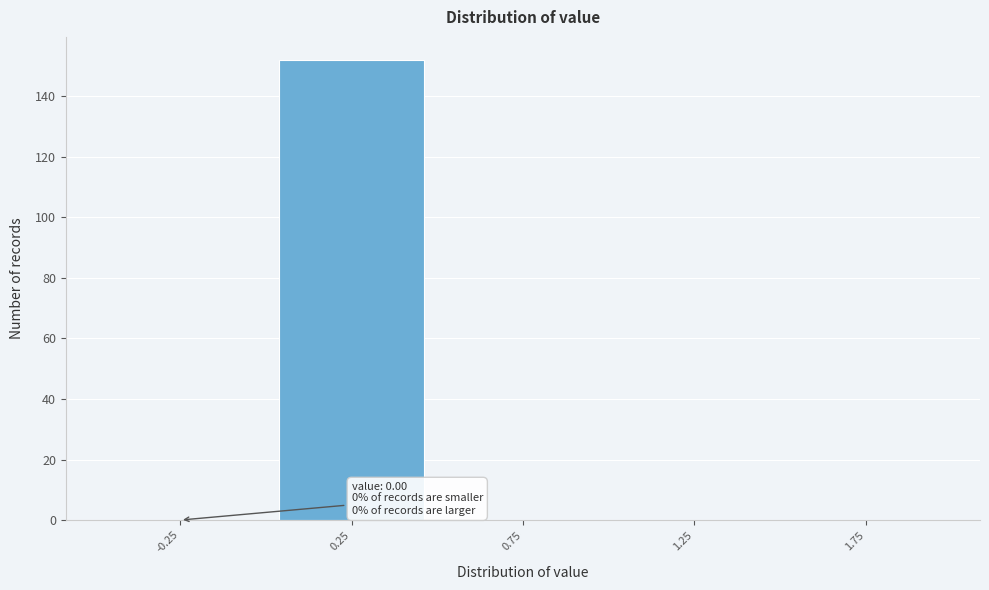

Over which range of the x-axis is the bar tallest?

0.0 to 0.5